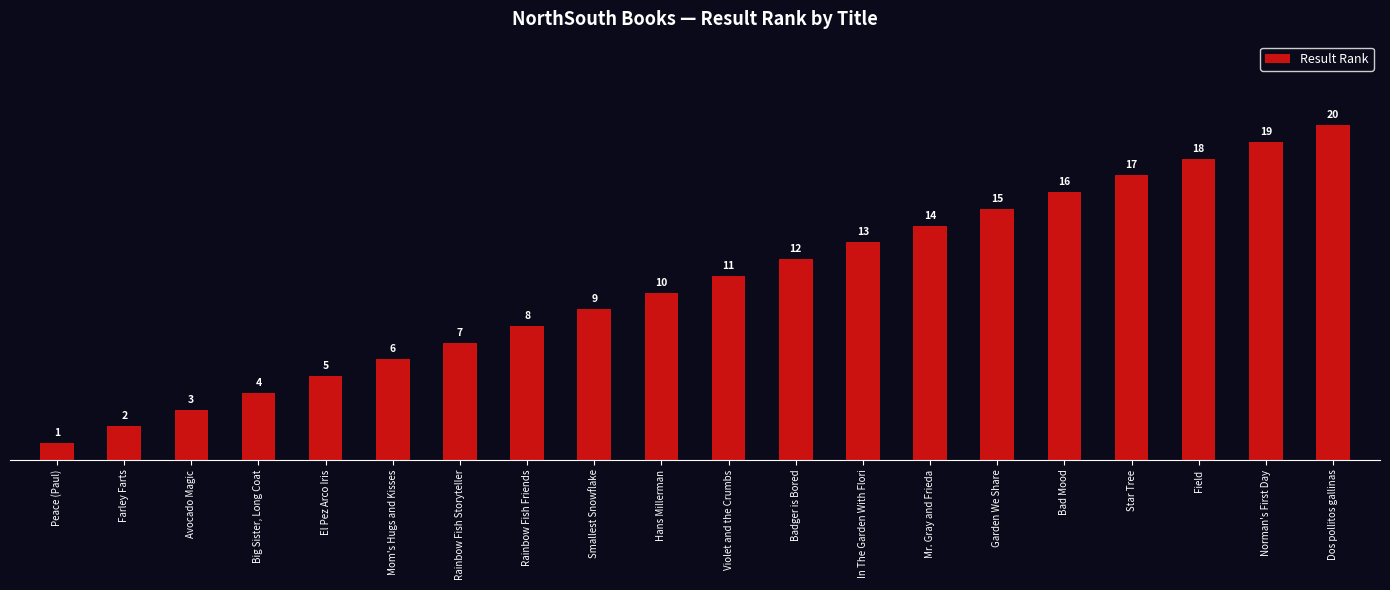

Are the bars horizontal?

No